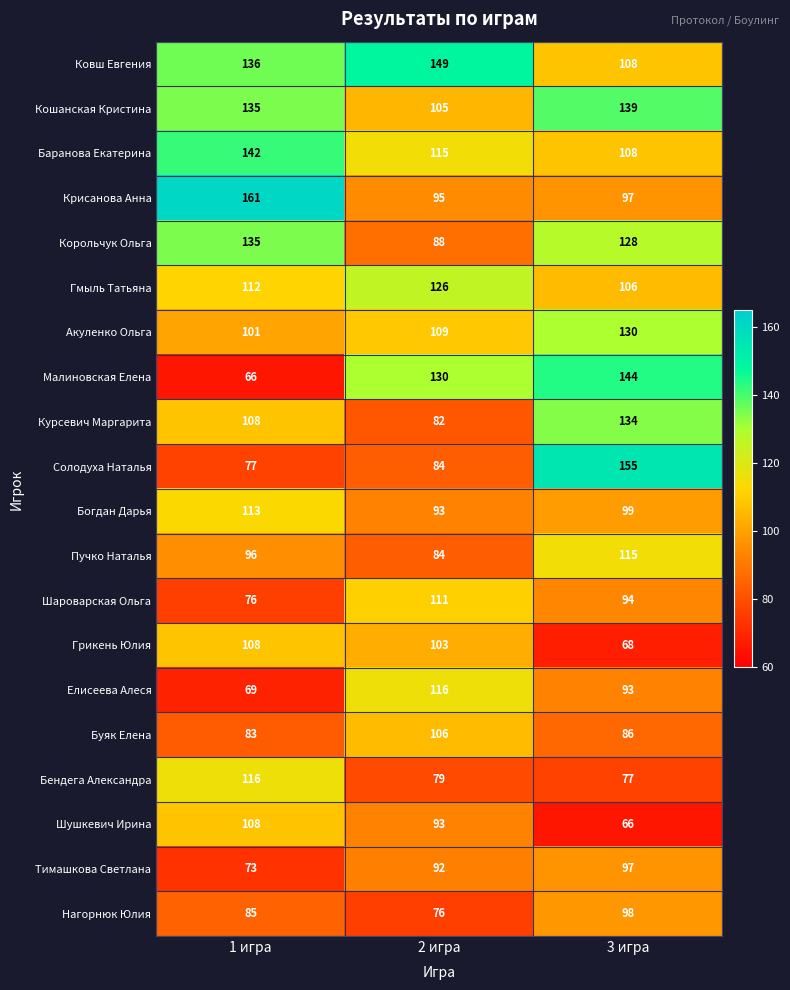

What value does the Кошанская Кристина series have at 2 игра?

105